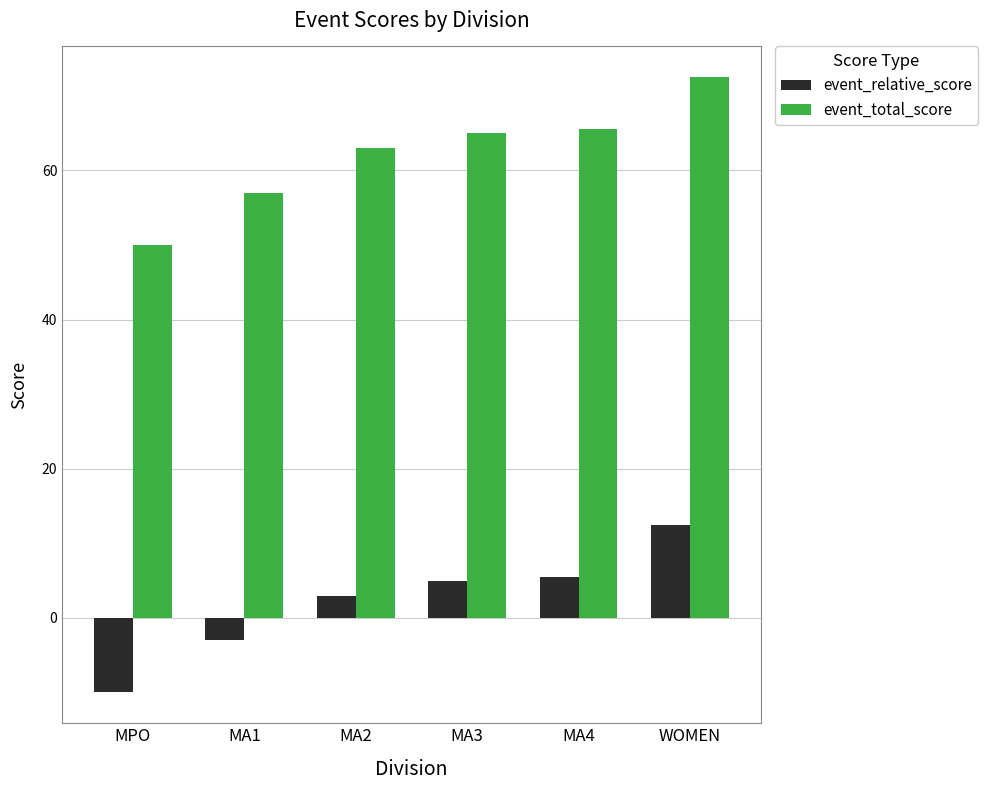

How many values in the event_total_score series are below 65?

3